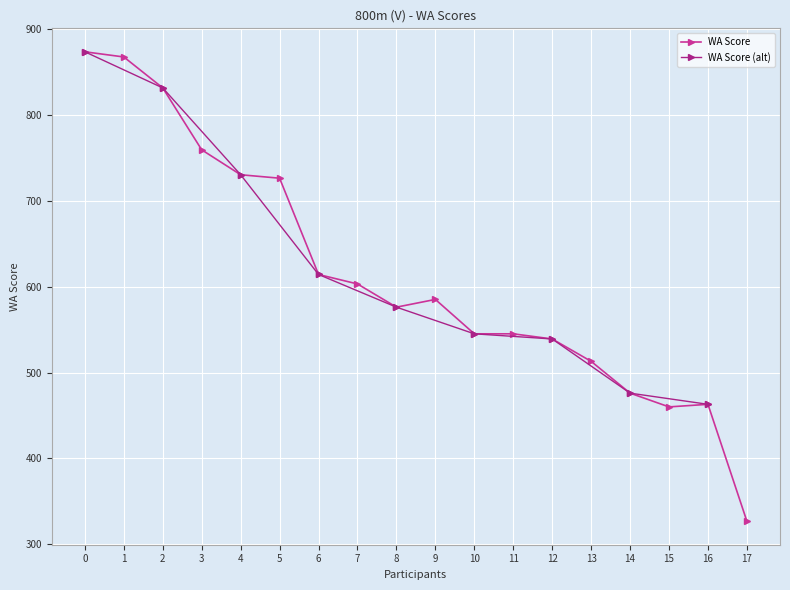

Is it true that WA Score equals 325 at 0?

False